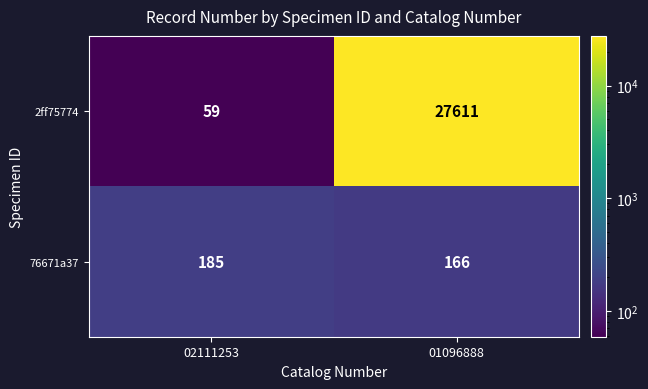

At how many categories does at least one series exceed 11128?

1